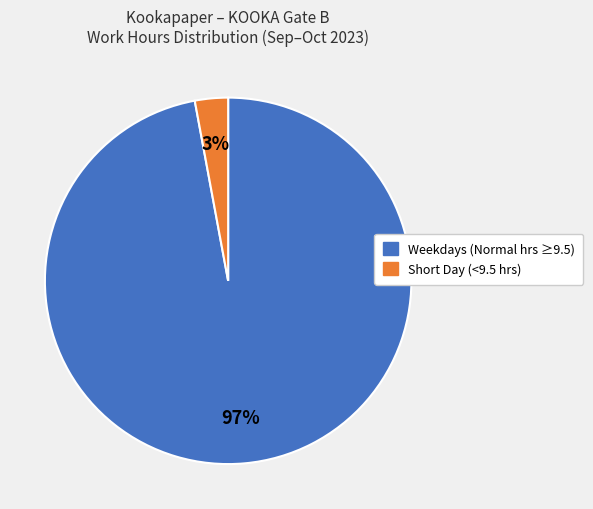

Is there any slice that represents more than half of the pie?

Yes